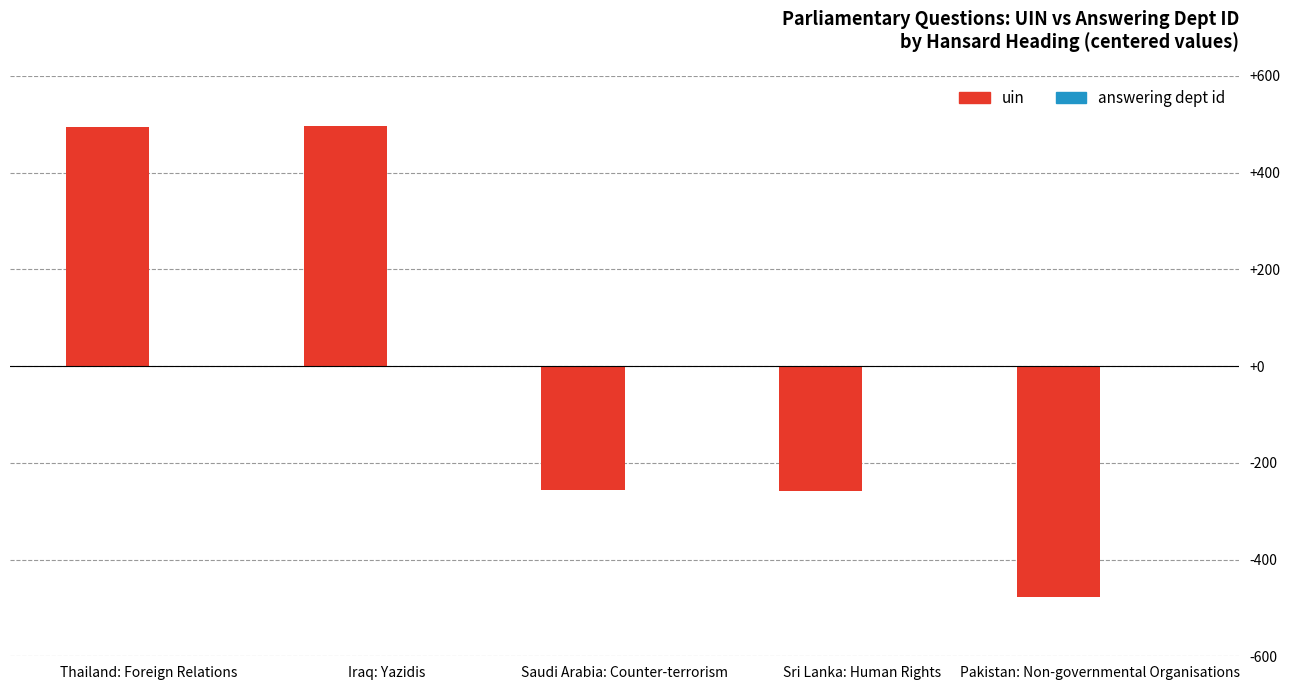

What is the maximum value shown in the chart?

497.4